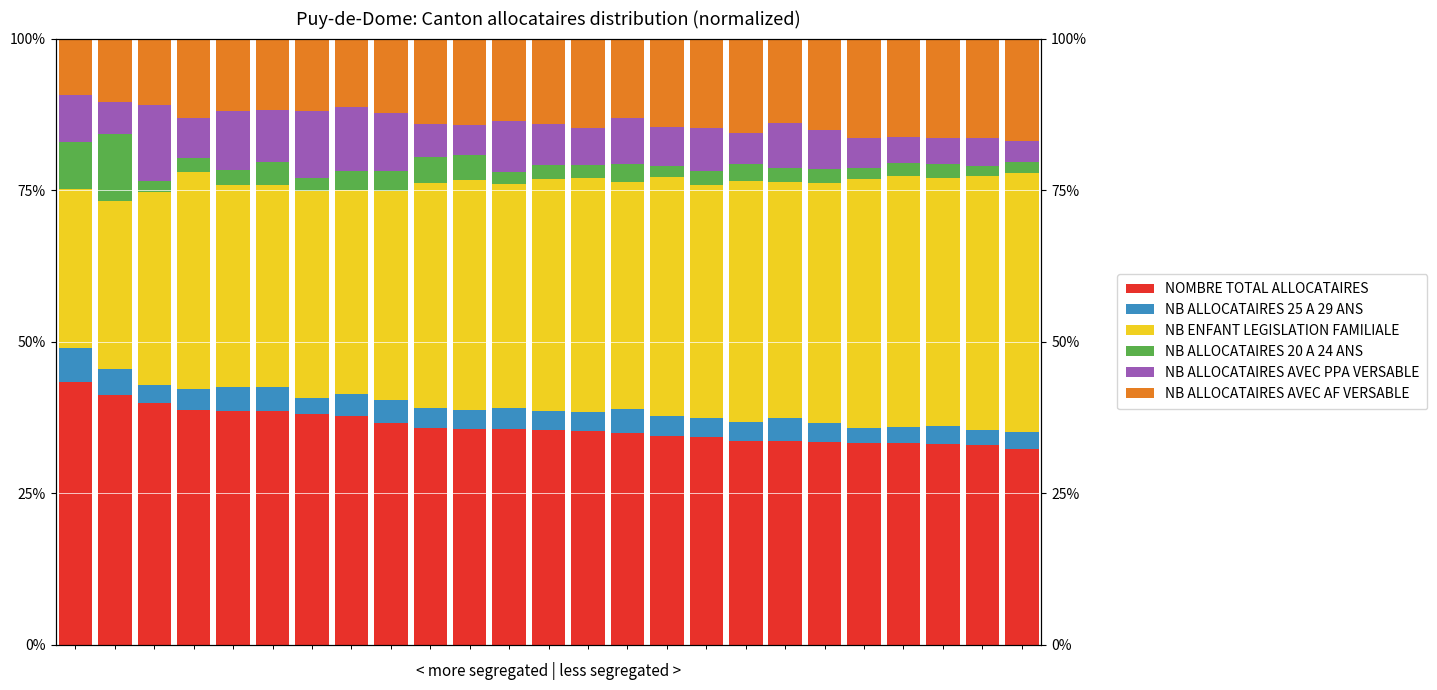

Rank the categories by NB ENFANT LEGISLATION FAMILIALE value from lowest to highest.

0, 1, 2, 4, 5, 7, 6, 8, 3, 11, 9, 14, 10, 12, 16, 13, 18, 15, 19, 17, 22, 20, 21, 23, 24